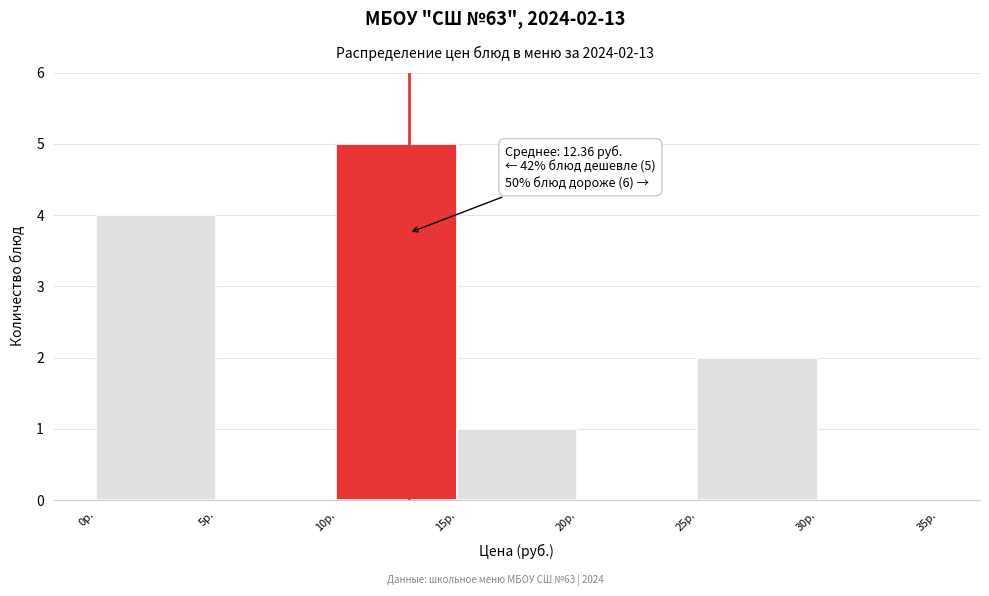

Which range on the x-axis has the tallest bar?

10 to 15